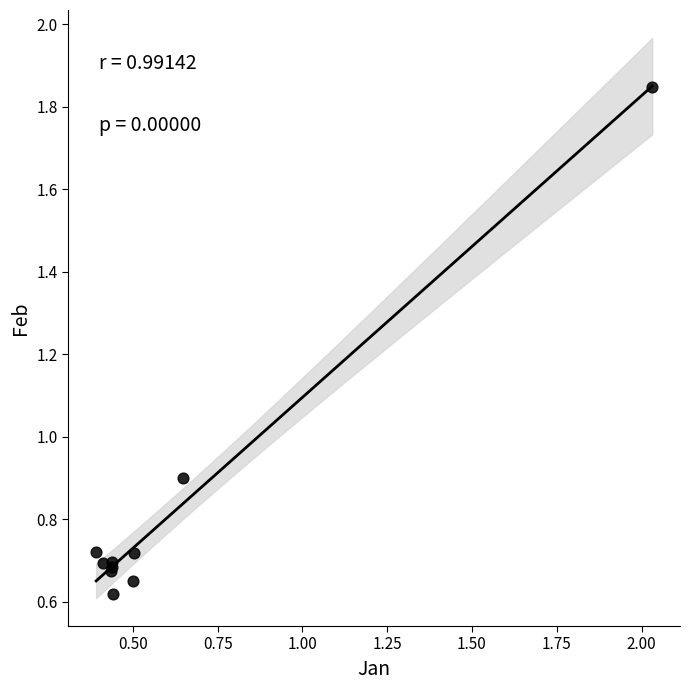

What Y value in the scatter plot is closest to 1?

0.9